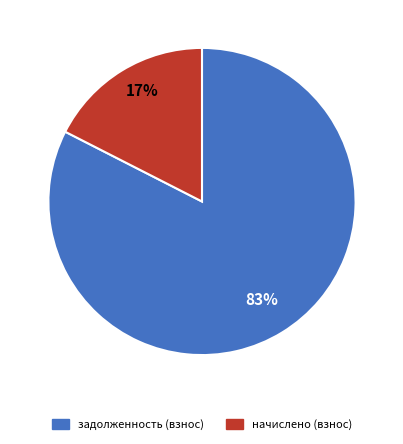

Is there a majority slice in this chart?

Yes